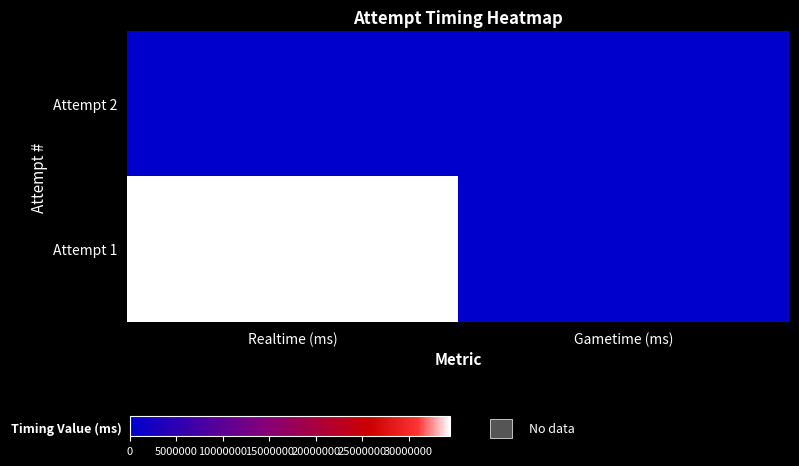

Reading right to left, list all the values displayed in this chart.

Attempt 2: Gametime (ms)=0	Realtime (ms)=0
Attempt 1: Gametime (ms)=0	Realtime (ms)=34465938